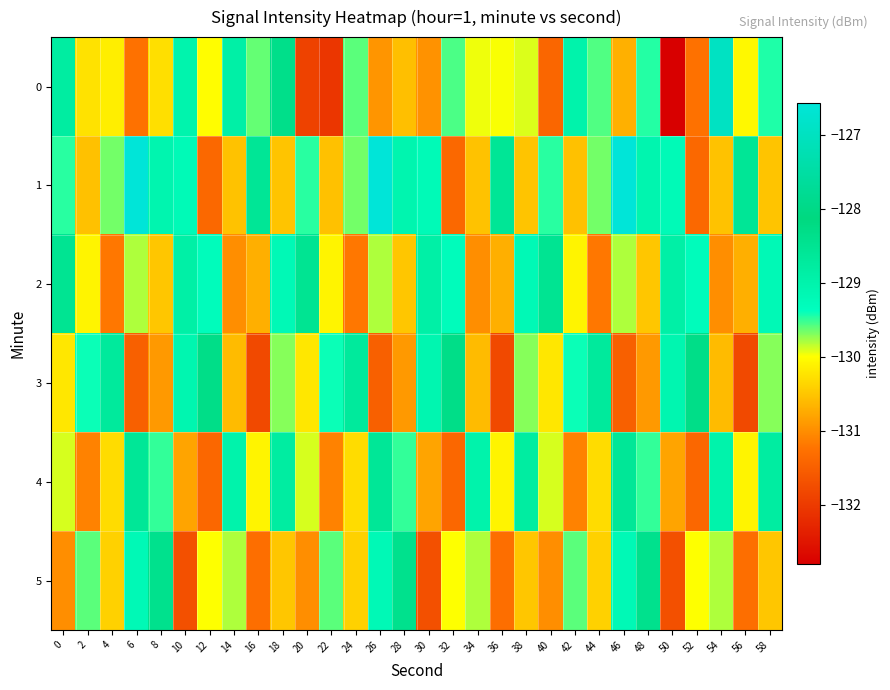

Reading left to right, what are all the values shown in this chart?

0: 0=-128.8	2=-130.2	4=-130.1	6=-131.3	8=-130.3	10=-129.0	12=-130.0	14=-128.9	16=-129.6	18=-128.3	20=-131.9	22=-132.1	24=-129.6	26=-130.9	28=-130.6	30=-131.0	32=-129.6	34=-130.0	36=-130.0	38=-129.9	40=-131.4	42=-129.0	44=-129.6	46=-130.7	48=-129.5	50=-132.8	52=-131.3	54=-127.0	56=-130.1	58=-129.4
1: 0=-129.5	2=-130.5	4=-129.7	6=-126.6	8=-129.1	10=-129.2	12=-131.4	14=-130.5	16=-128.6	18=-130.5	20=-129.5	22=-130.5	24=-129.7	26=-126.6	28=-129.1	30=-129.2	32=-131.4	34=-130.5	36=-128.6	38=-130.5	40=-129.5	42=-130.5	44=-129.7	46=-126.6	48=-129.1	50=-129.2	52=-131.4	54=-130.5	56=-128.6	58=-130.5
2: 0=-128.5	2=-130.1	4=-131.2	6=-129.8	8=-130.5	10=-128.9	12=-129.3	14=-131.0	16=-130.7	18=-129.2	20=-128.5	22=-130.1	24=-131.2	26=-129.8	28=-130.5	30=-128.9	32=-129.3	34=-131.0	36=-130.7	38=-129.2	40=-128.5	42=-130.1	44=-131.2	46=-129.8	48=-130.5	50=-128.9	52=-129.3	54=-131.0	56=-130.7	58=-129.2
3: 0=-130.2	2=-129.4	4=-128.7	6=-131.5	8=-130.9	10=-129.1	12=-128.3	14=-130.6	16=-131.8	18=-129.7	20=-130.2	22=-129.4	24=-128.7	26=-131.5	28=-130.9	30=-129.1	32=-128.3	34=-130.6	36=-131.8	38=-129.7	40=-130.2	42=-129.4	44=-128.7	46=-131.5	48=-130.9	50=-129.1	52=-128.3	54=-130.6	56=-131.8	58=-129.7
4: 0=-129.9	2=-131.1	4=-130.3	6=-128.6	8=-129.5	10=-130.8	12=-131.4	14=-129.0	16=-130.1	18=-128.8	20=-129.9	22=-131.1	24=-130.3	26=-128.6	28=-129.5	30=-130.8	32=-131.4	34=-129.0	36=-130.1	38=-128.8	40=-129.9	42=-131.1	44=-130.3	46=-128.6	48=-129.5	50=-130.8	52=-131.4	54=-129.0	56=-130.1	58=-128.8
5: 0=-131.0	2=-129.6	4=-130.4	6=-129.2	8=-128.4	10=-131.7	12=-130.0	14=-129.8	16=-131.3	18=-130.5	20=-131.0	22=-129.6	24=-130.4	26=-129.2	28=-128.4	30=-131.7	32=-130.0	34=-129.8	36=-131.3	38=-130.5	40=-131.0	42=-129.6	44=-130.4	46=-129.2	48=-128.4	50=-131.7	52=-130.0	54=-129.8	56=-131.3	58=-130.5